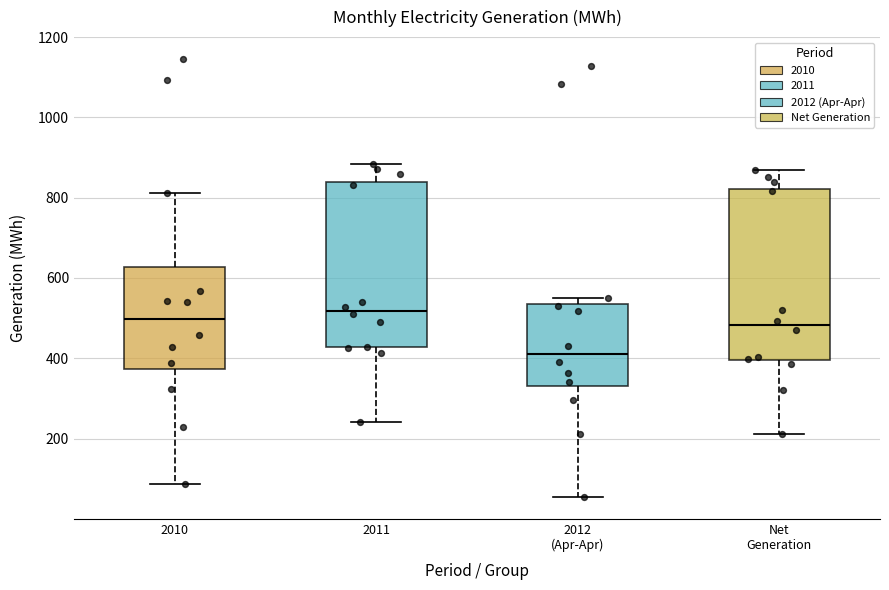

Which box's median line is the lowest?

2012 (Apr-Apr)